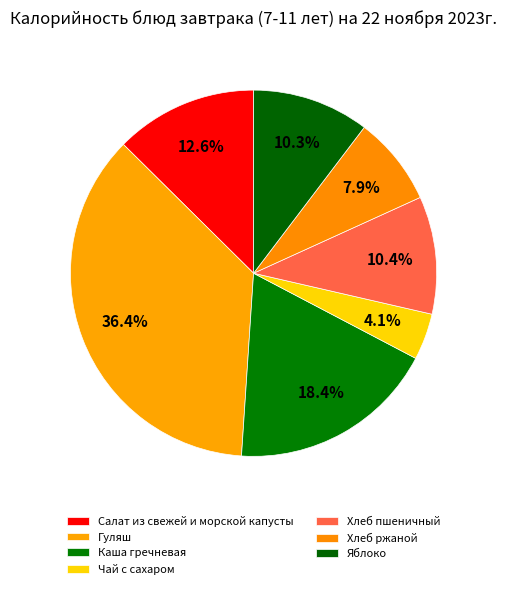

Count the number of slices in the pie.

7